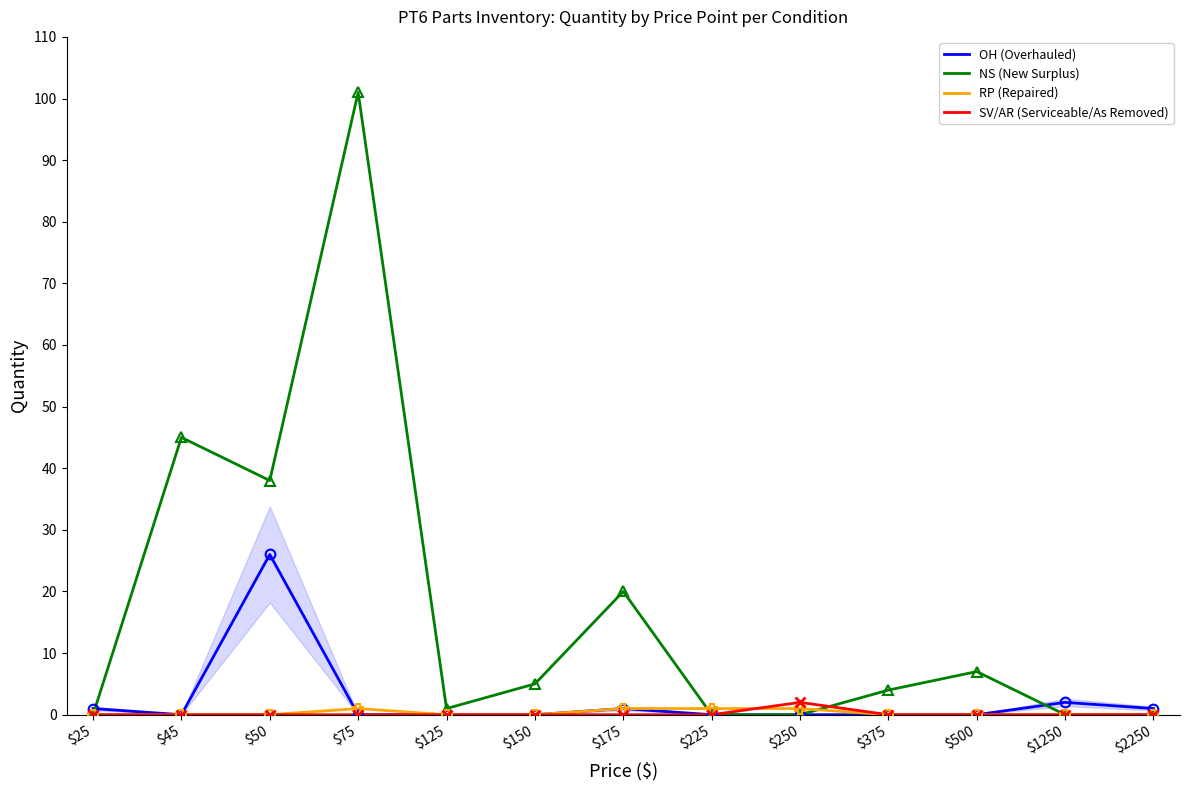

What is the sum of all SV/AR (Serviceable/As Removed) values?

2